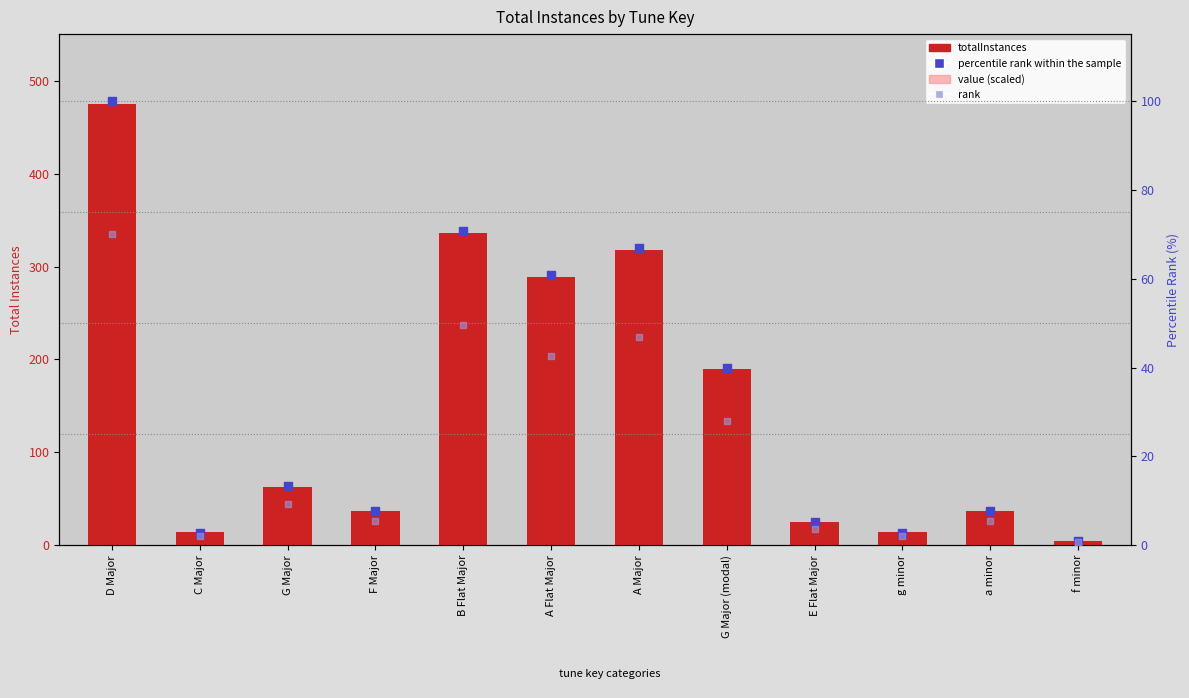

Which series contains the highest Y value?

totalInstances